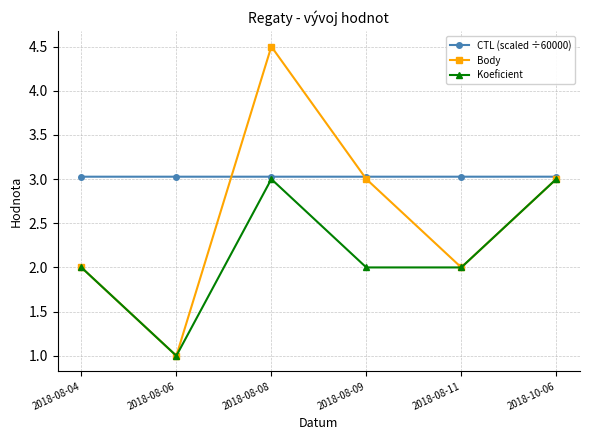

Which series has the largest range (max minus min)?

Body